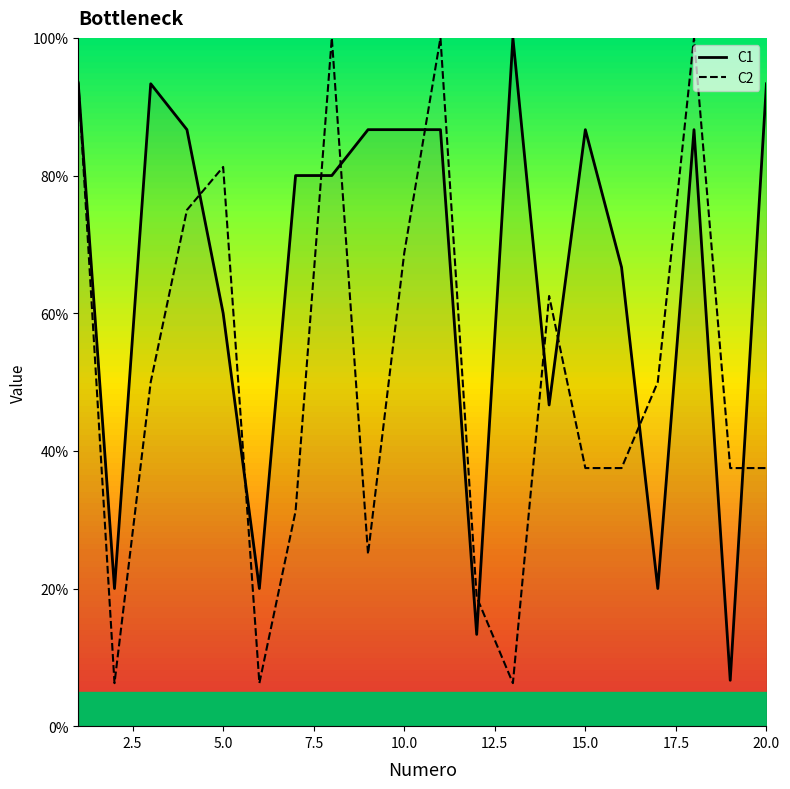

True or false: C1 has more than 1 interior local peaks.

True